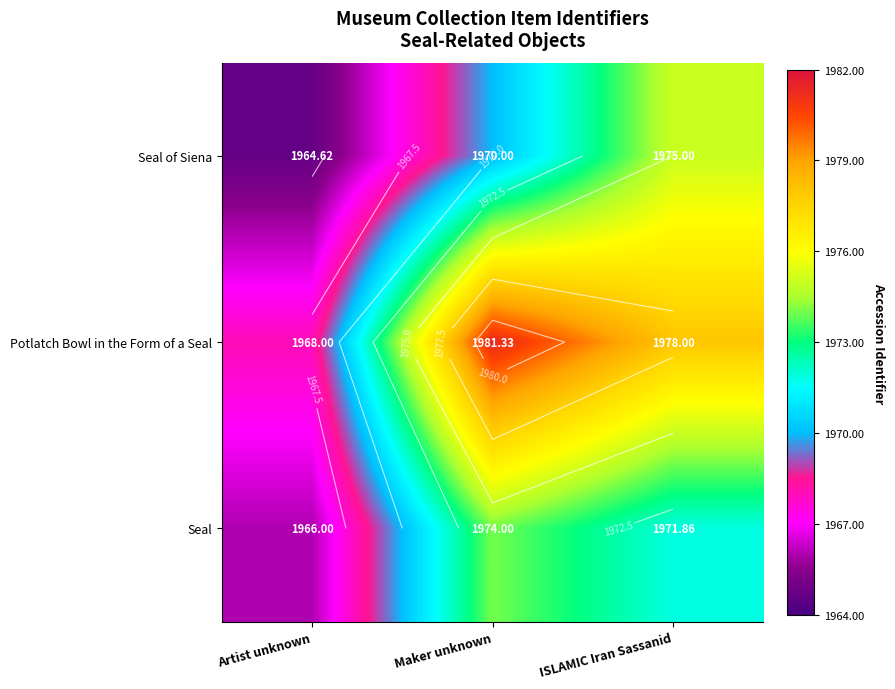

Between Artist unknown and Maker unknown, which is larger?

Maker unknown